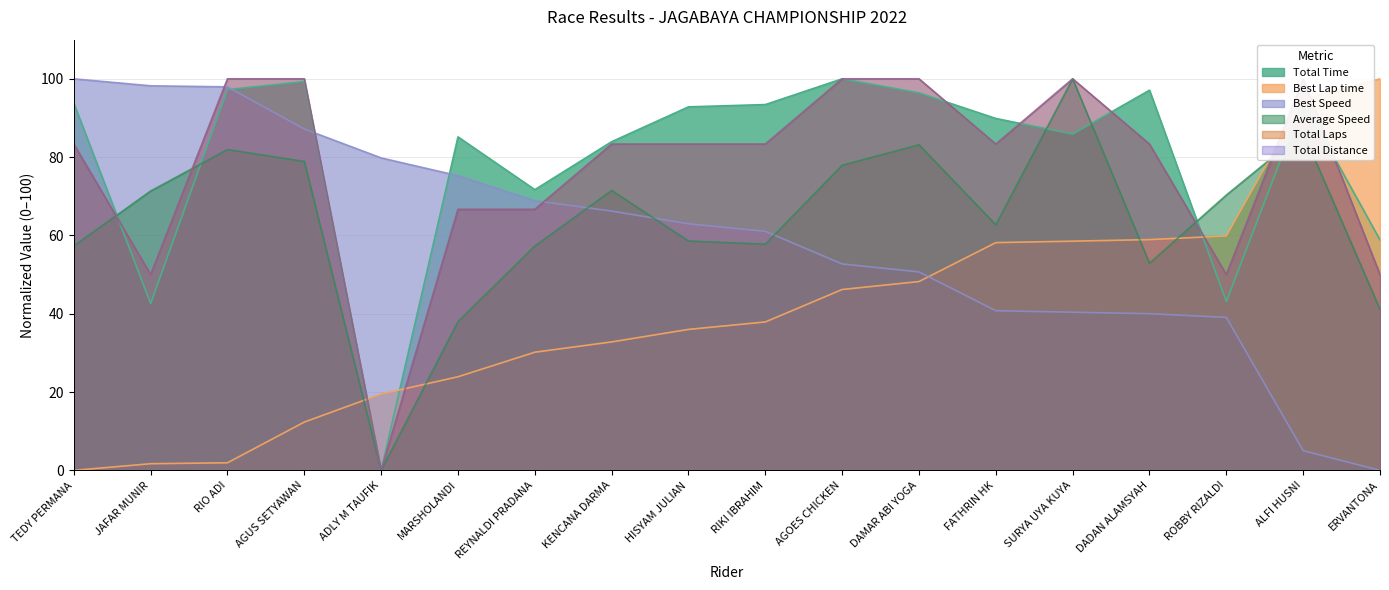

Which series has the largest total across all categories?

Total Time